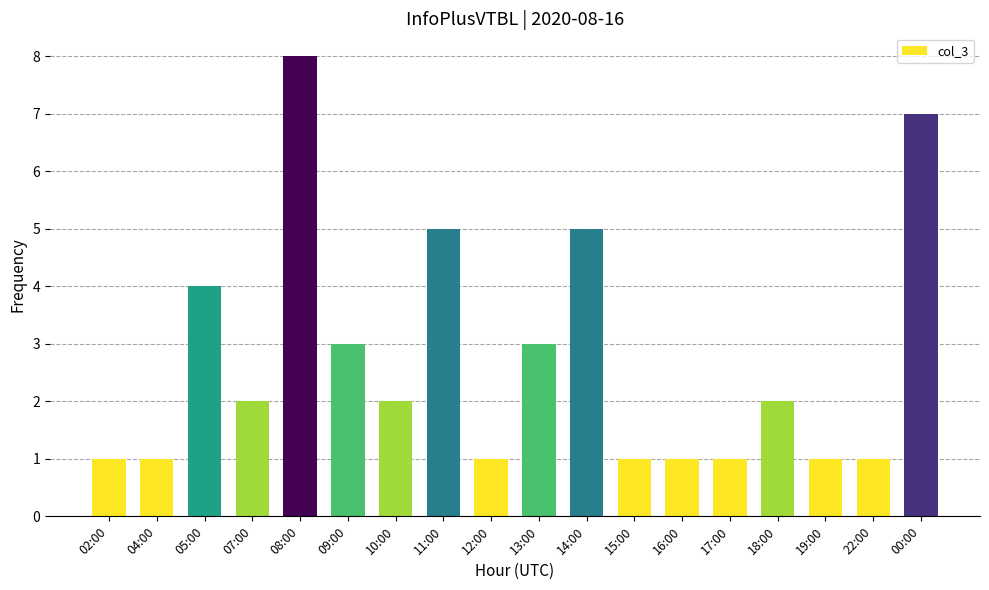

The value at 09:00 is 3. True or false?

True